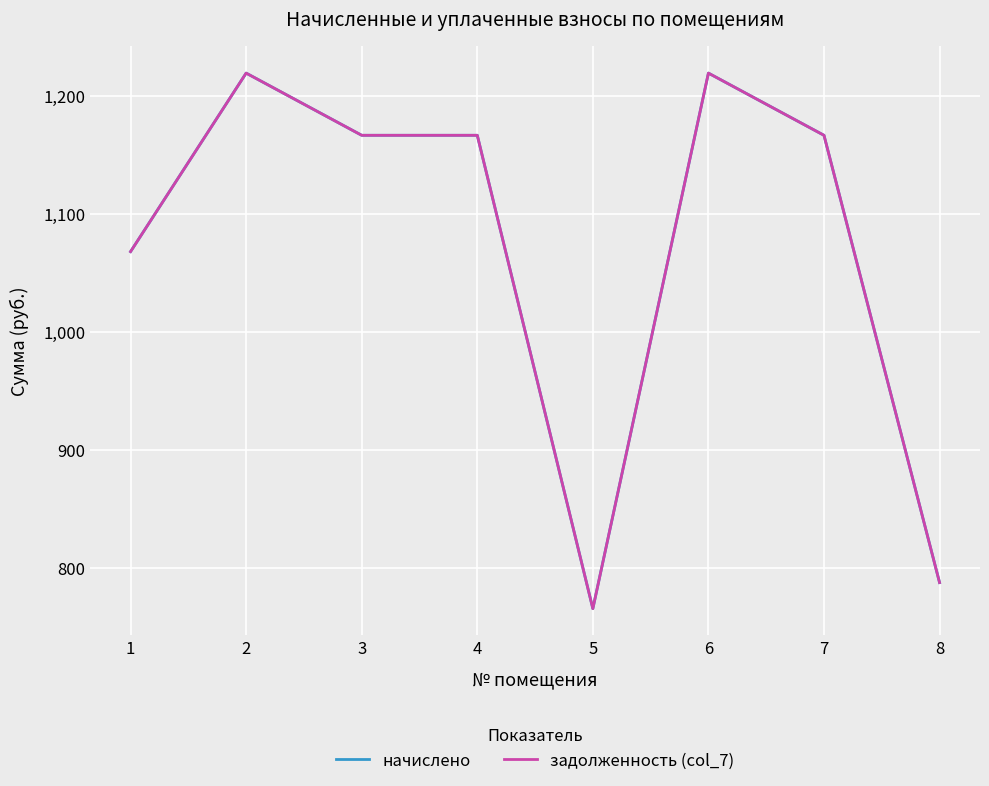

What is the difference between the maximum and minimum values in the начислено series?

454.2